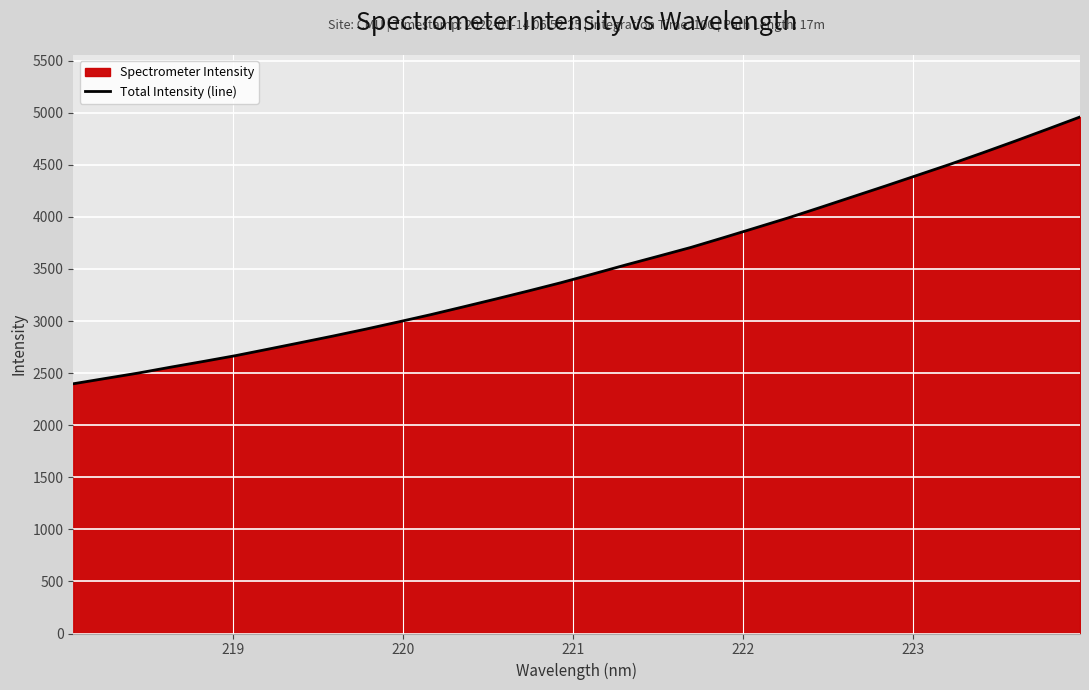

How many data points are less than 3452?

16